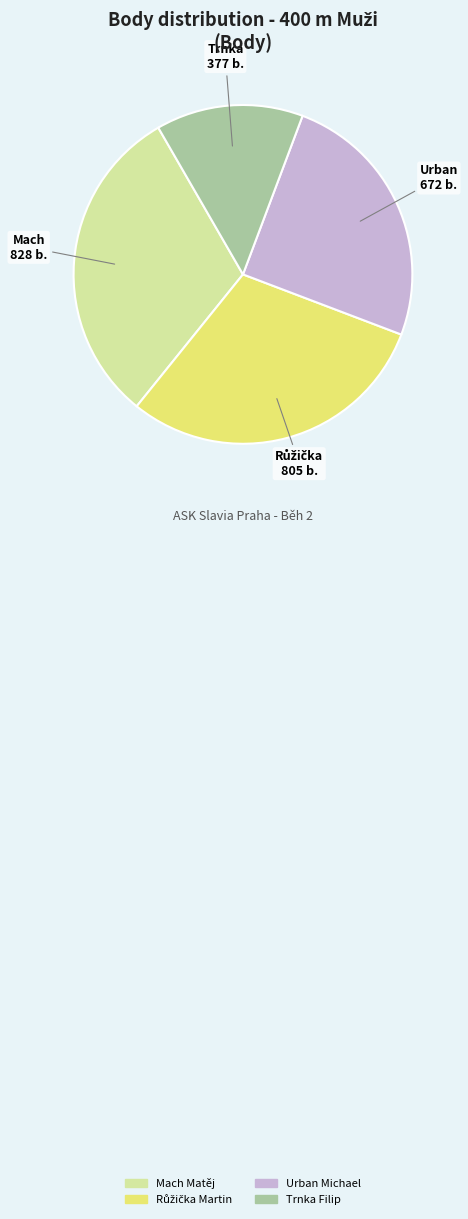

The Mach Matěj slice represents 31% of the pie. True or false?

True